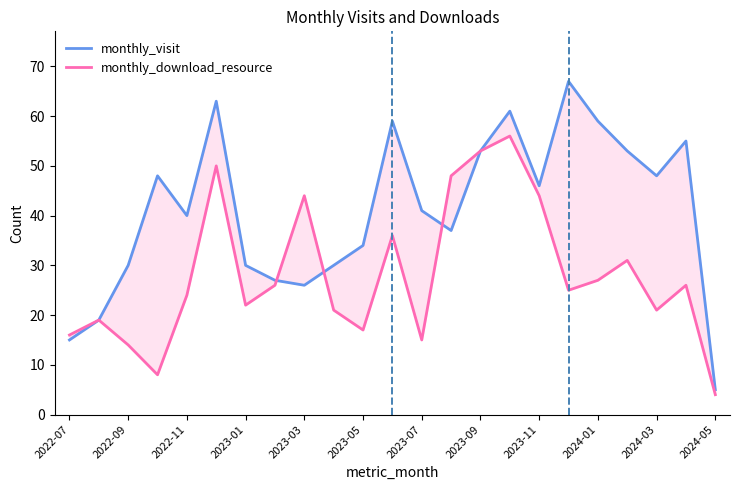

What is the maximum value for monthly_visit?

67